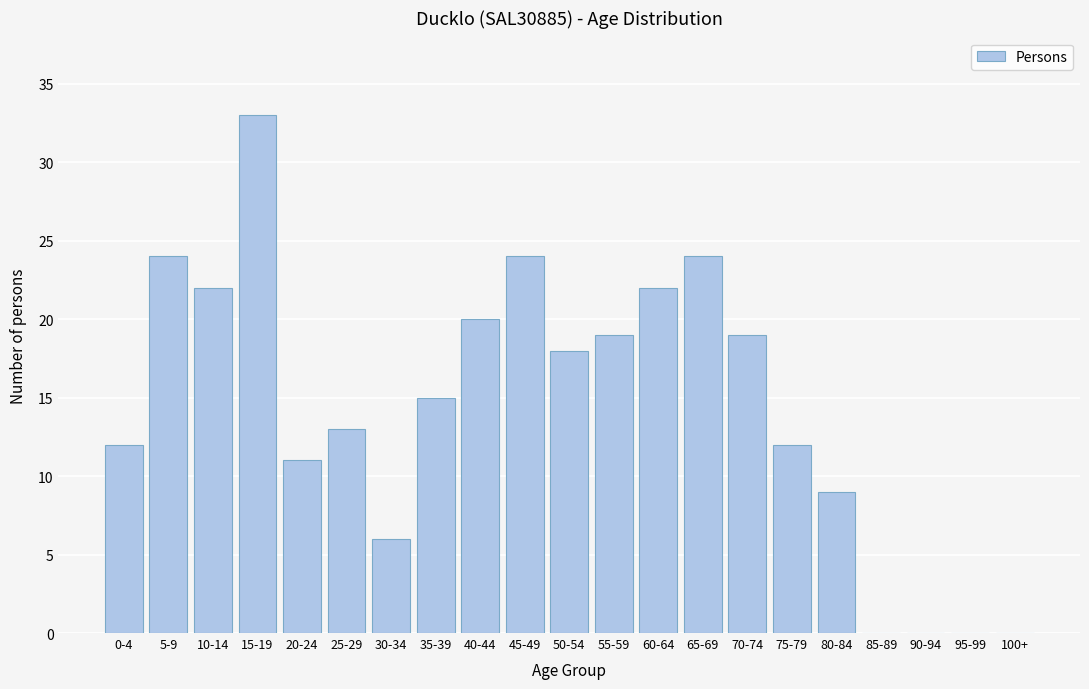

Reading right to left, what are all the values shown in this chart?

100+=0	95-99=0	90-94=0	85-89=0	80-84=9	75-79=12	70-74=19	65-69=24	60-64=22	55-59=19	50-54=18	45-49=24	40-44=20	35-39=15	30-34=6	25-29=13	20-24=11	15-19=33	10-14=22	5-9=24	0-4=12